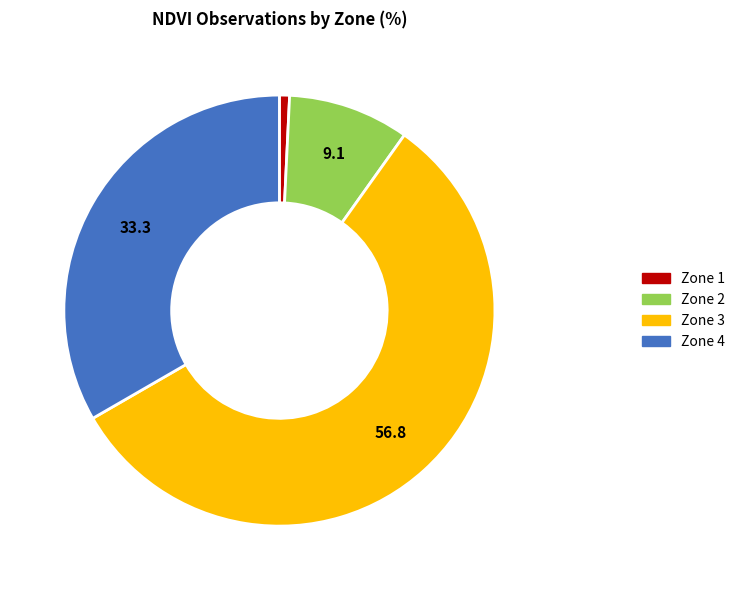

The Zone 3 slice represents 42% of the pie. True or false?

False